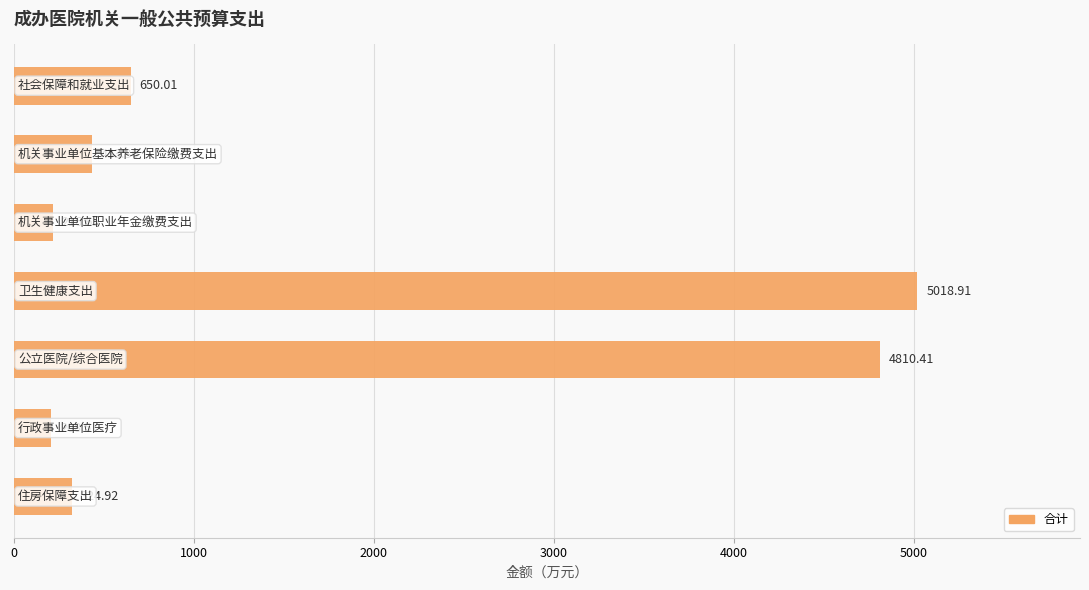

What is the sum of all values?

11662.8